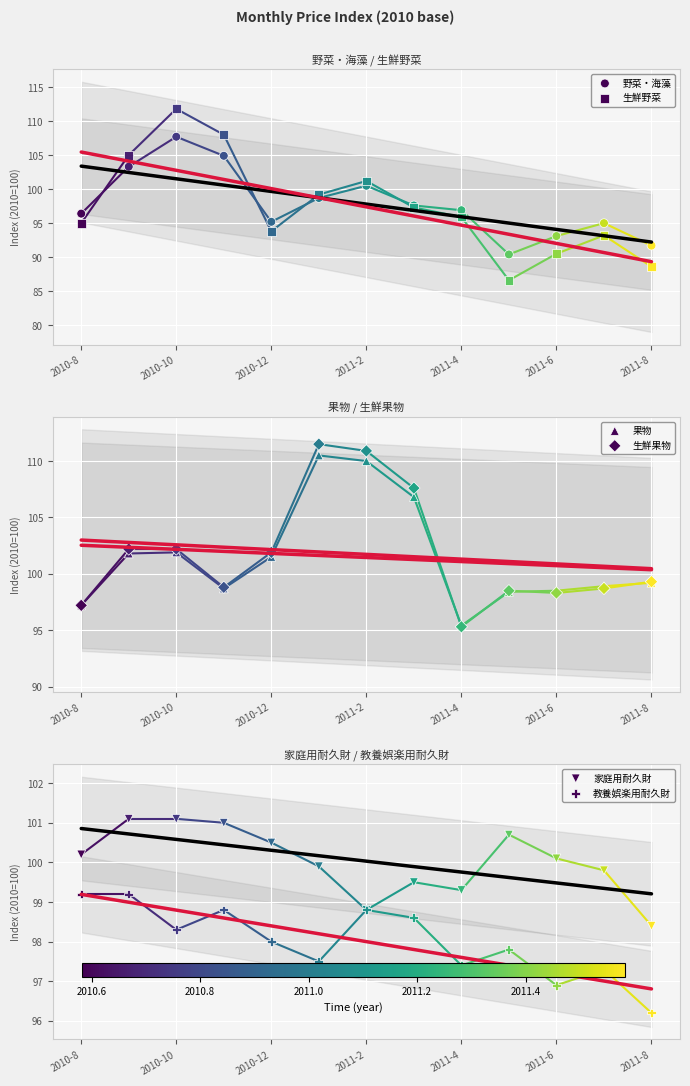

At how many categories does at least one series exceed 108?

3